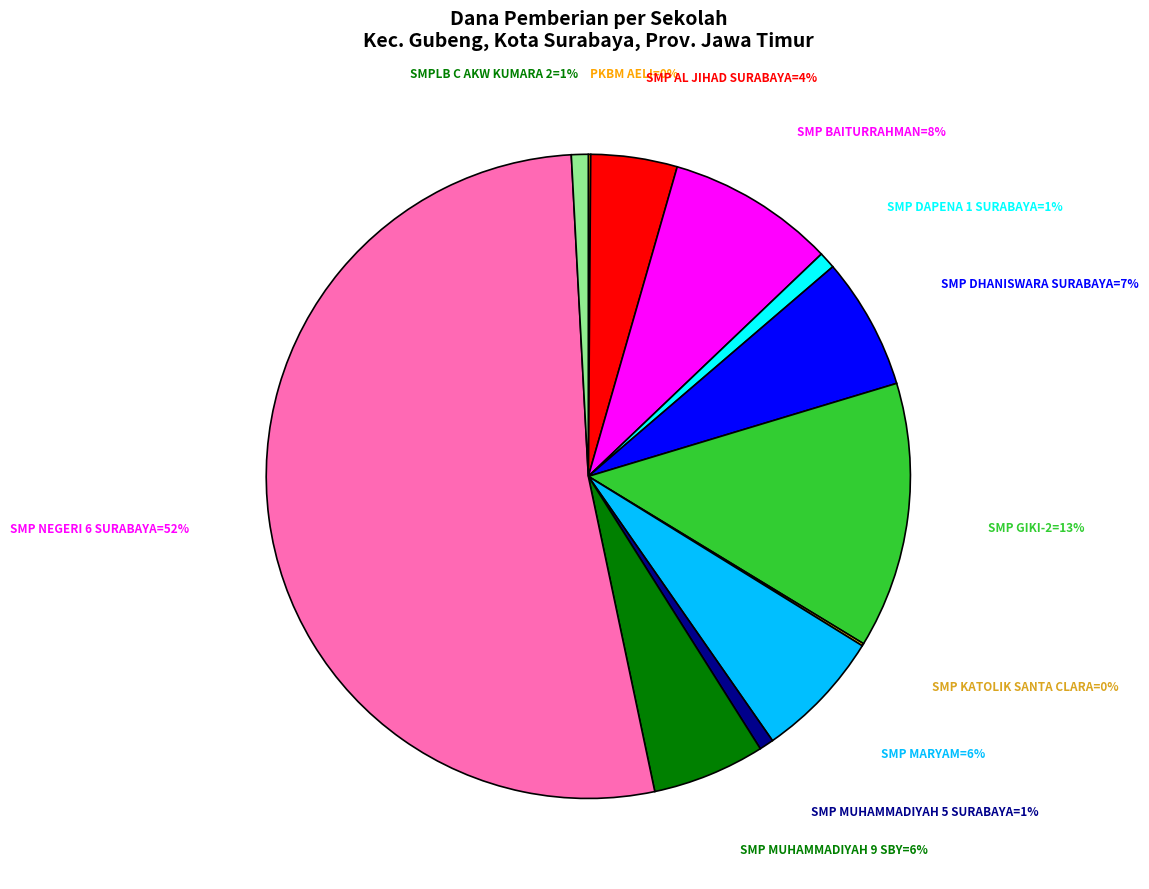

To the nearest percent, what is the average slice percentage?

8%